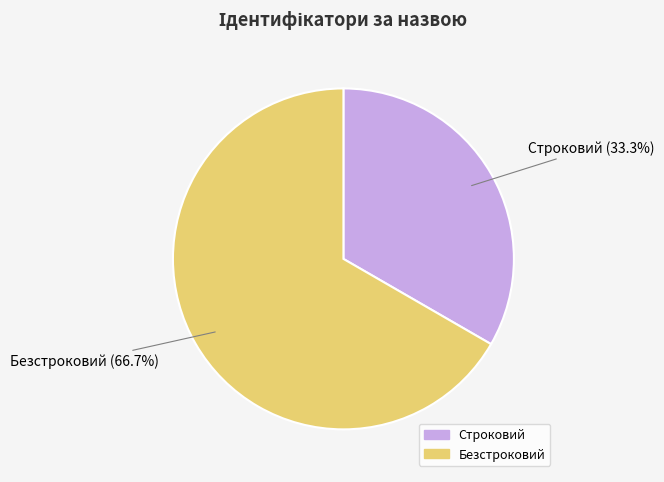

Count the number of slices in the pie.

2